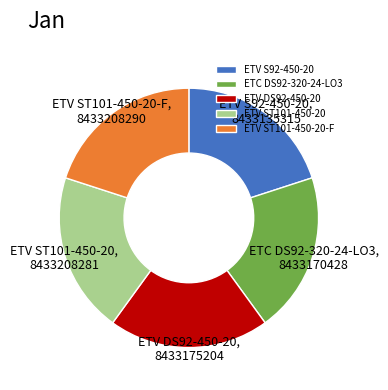

Approximately how many times larger is the value at ETC DS92-320-24-LO3 compared to ETV DS92-450-20?

1.0